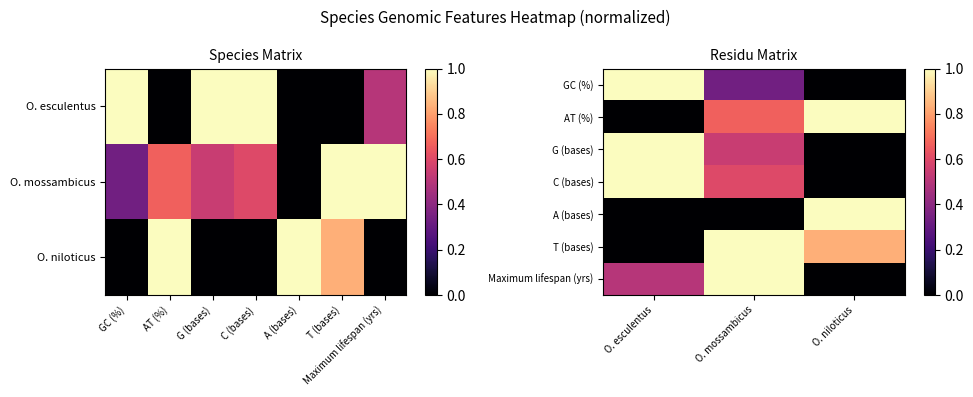

The value of Maximum lifespan (yrs) at O. niloticus is 0.0. True or false?

True